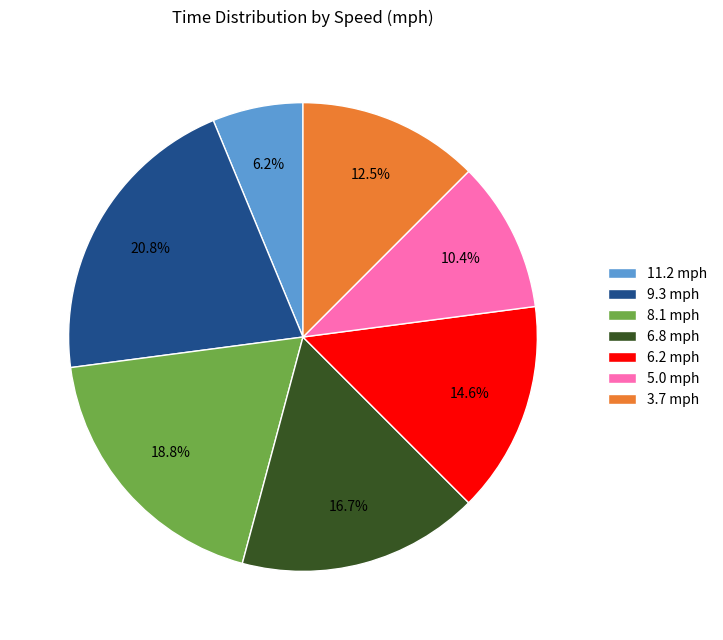

Count the number of slices in the pie.

7